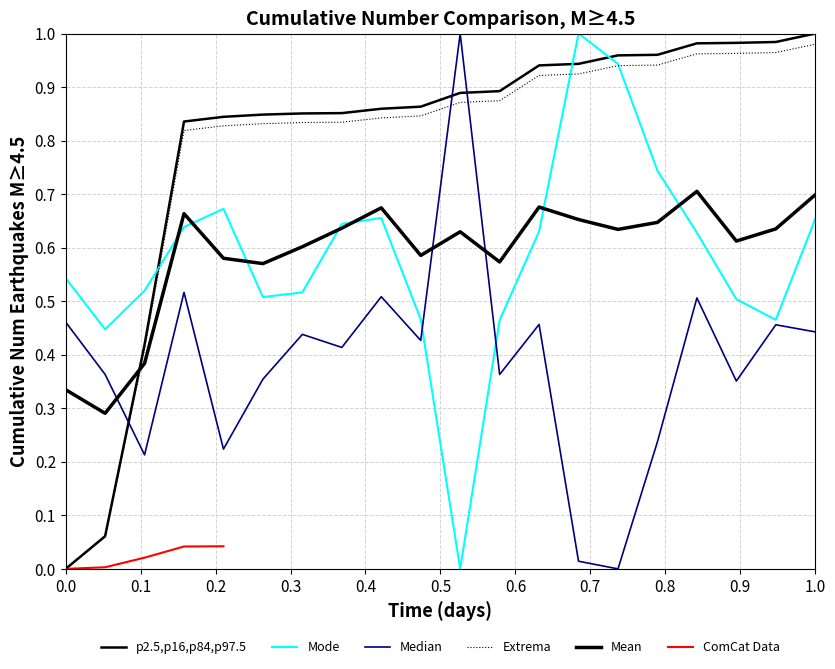

Between 15782852 and 15852318, which is larger?

15852318